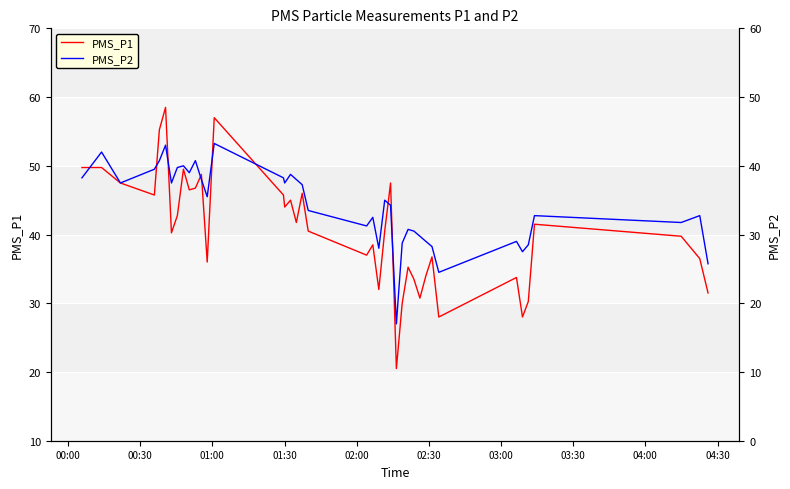

True or false: PMS_P1 has more than 2 points higher than both neighbors.

True